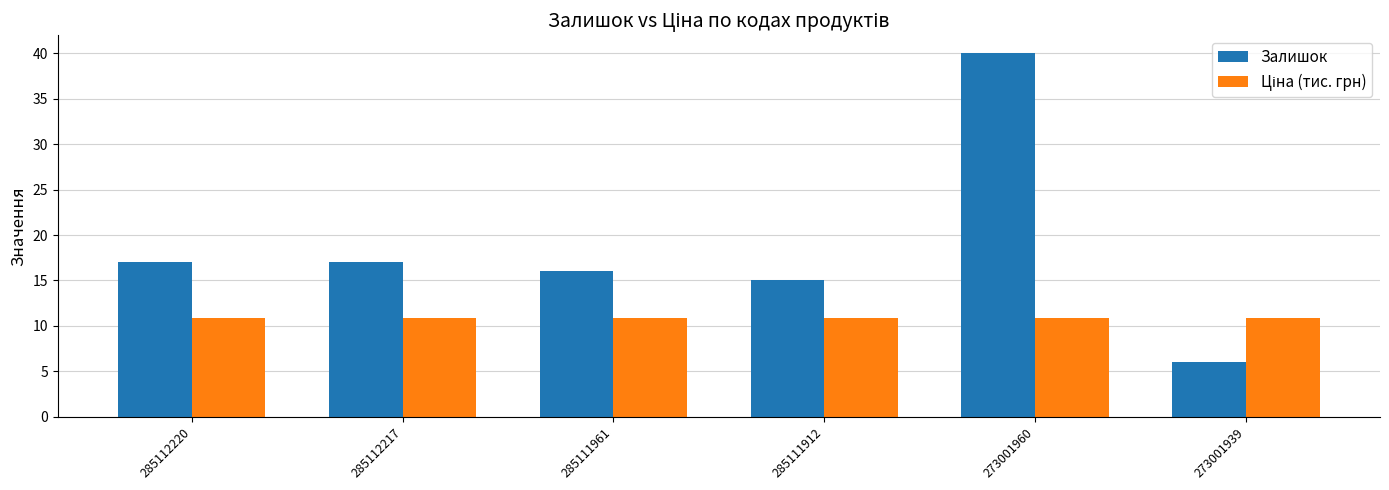

At which category is the sum across all series the highest?

273001960